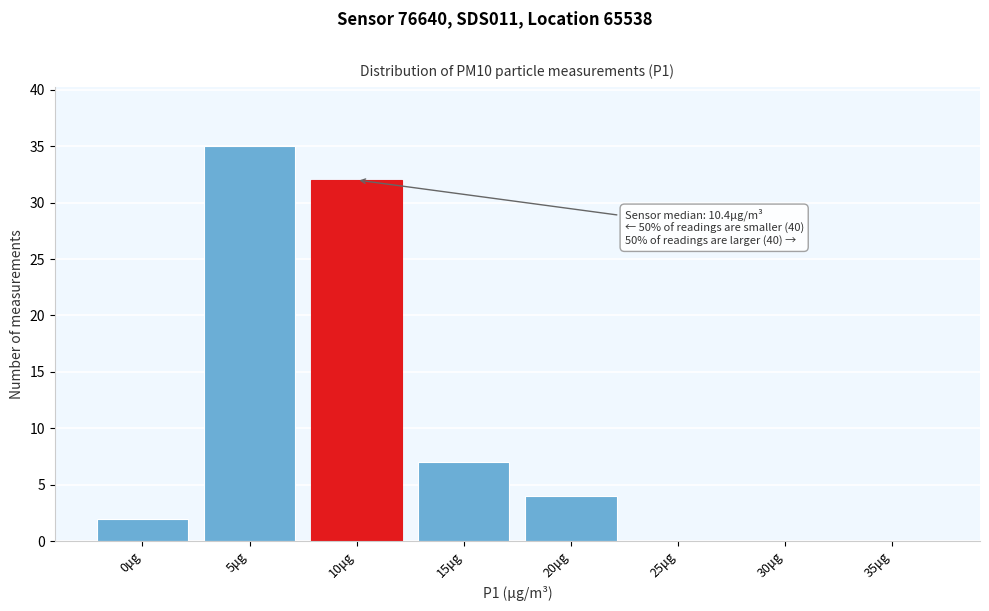

Reading right to left, what are all the values shown in this chart?

35μg=0	30μg=0	25μg=0	20μg=4	15μg=7	10μg=32	5μg=35	0μg=2